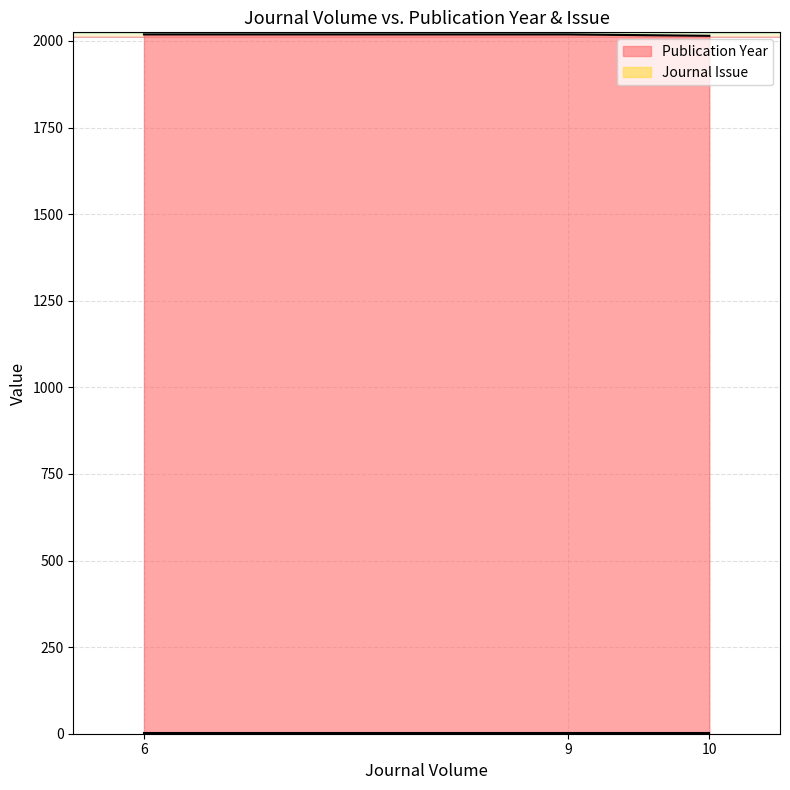

What is the value of the 1st point from the left?

2019